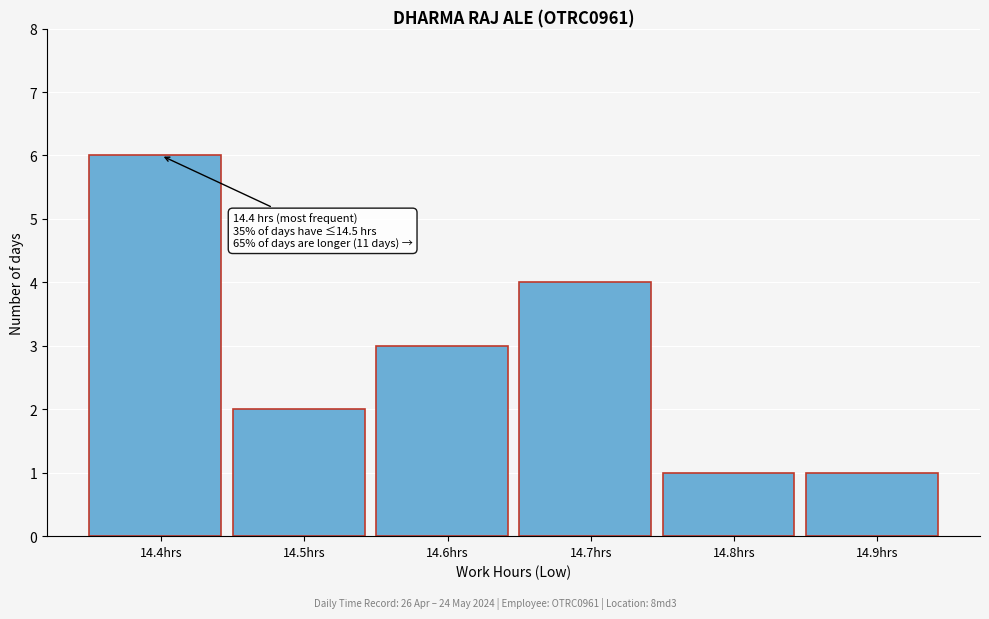

Over which range of the x-axis is the bar tallest?

14.35 to 14.45